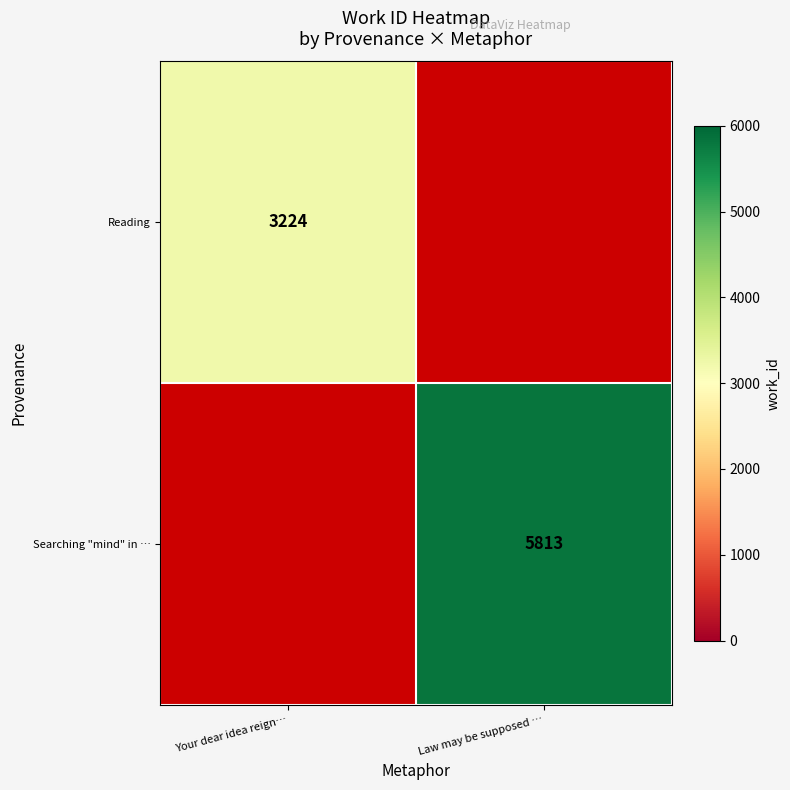

Which has a higher value, Law may be supposed … or Your dear idea reign…?

Your dear idea reign…